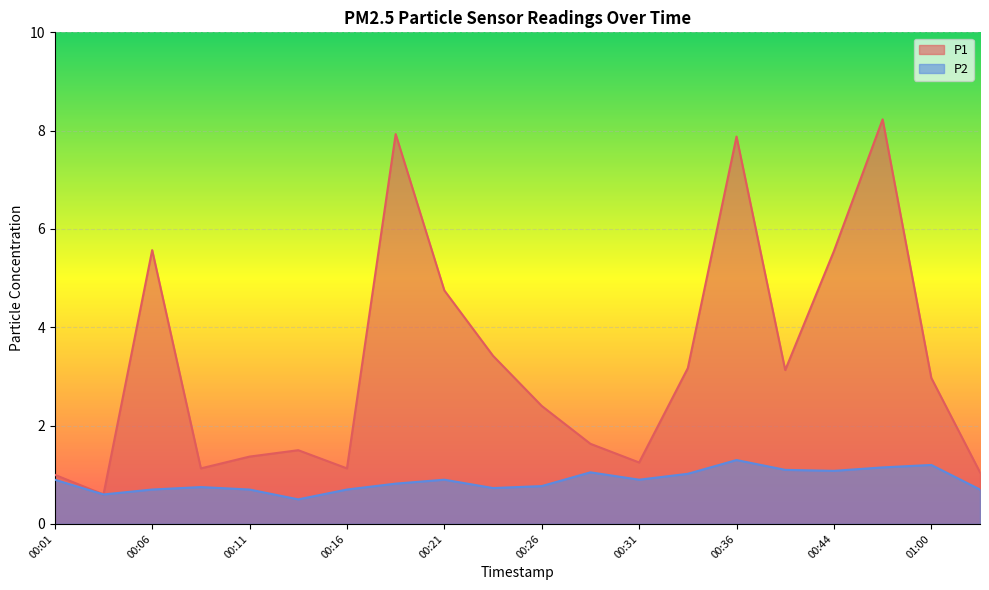

True or false: P1 has a value of 1.5 at 00:01.

False